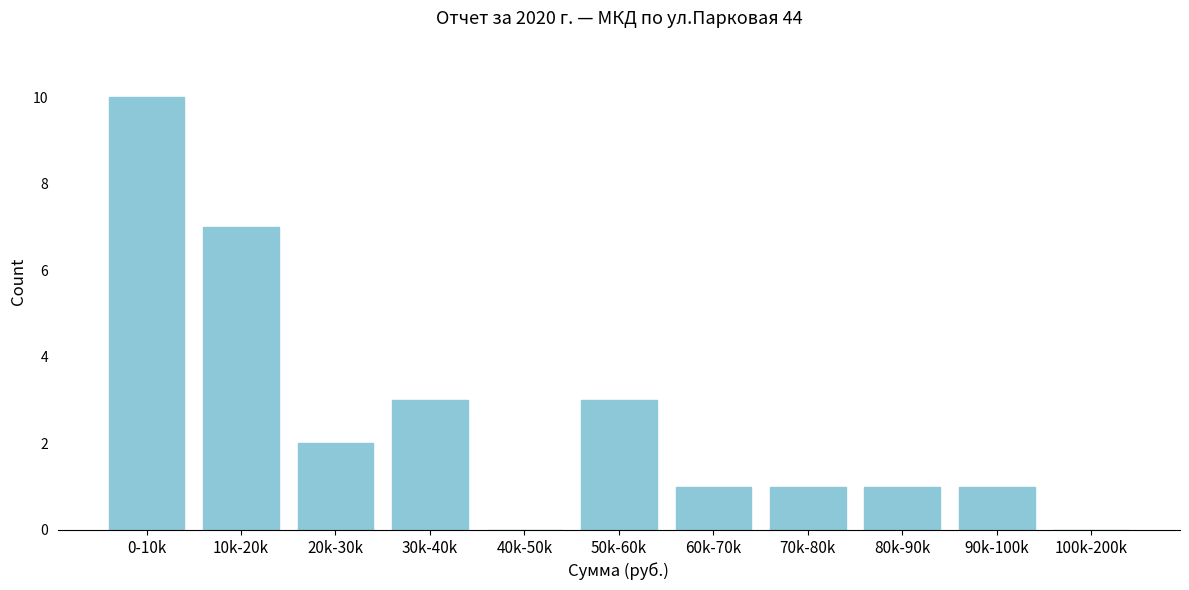

Reading right to left, transcribe all the data shown in this chart.

100k-200k=0	90k-100k=1	80k-90k=1	70k-80k=1	60k-70k=1	50k-60k=3	40k-50k=0	30k-40k=3	20k-30k=2	10k-20k=7	0-10k=10